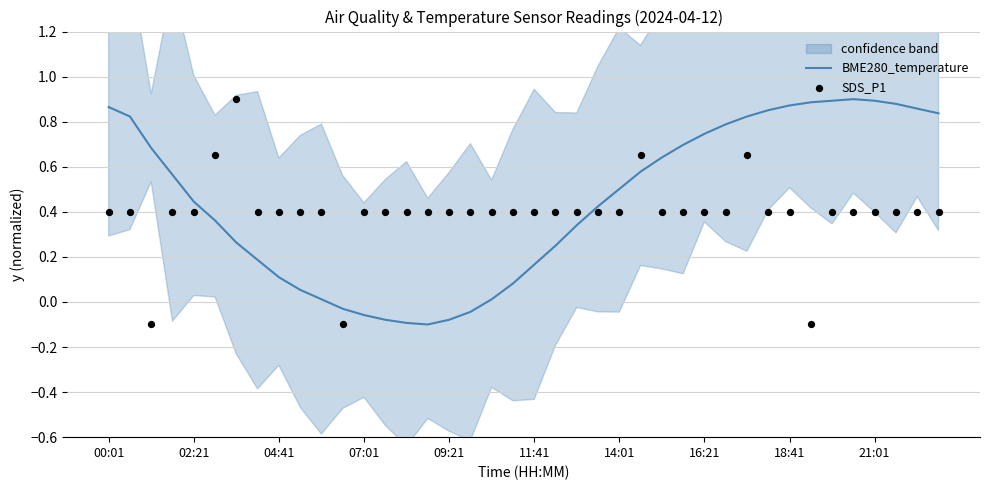

At which category is the sum across all series the highest?

30